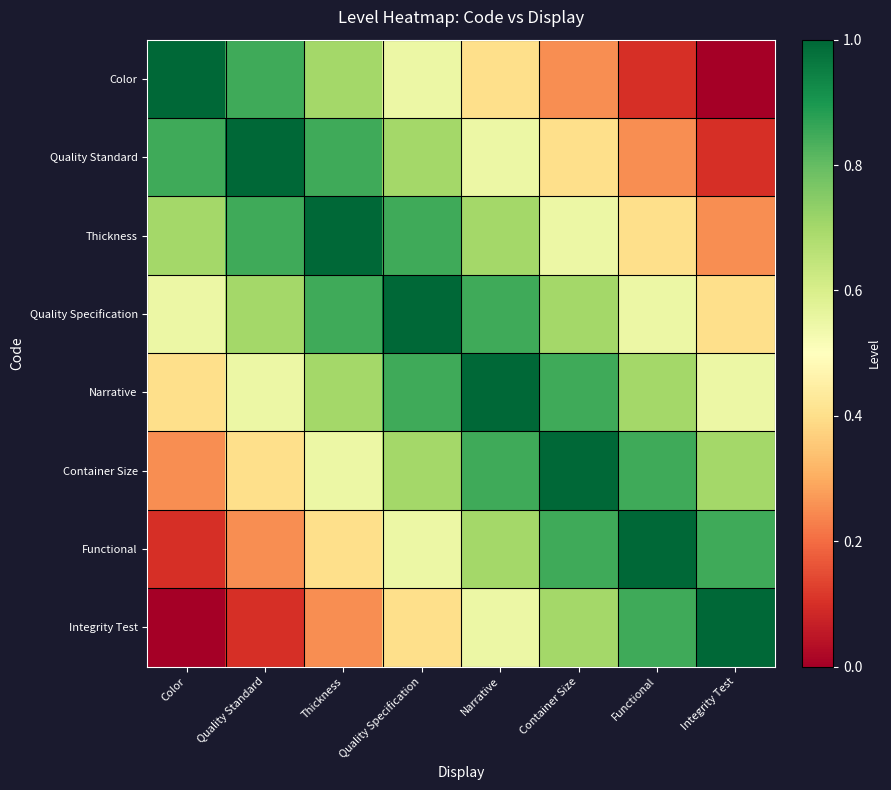

At how many categories does at least one series exceed 0?

8